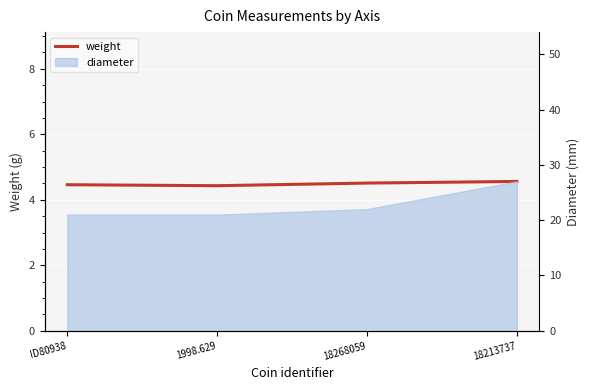

Rank the categories by value from lowest to highest.

1998.629, ID80938, 18268059, 18213737